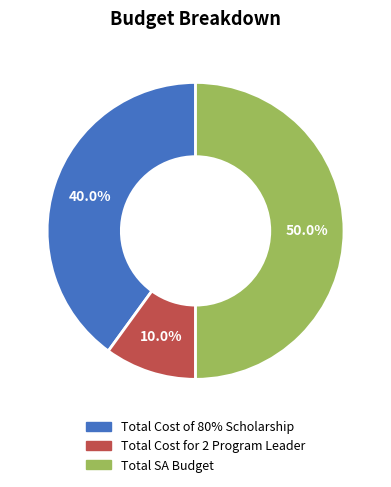

What percentage is the Total SA Budget slice, to the nearest percent?

50%